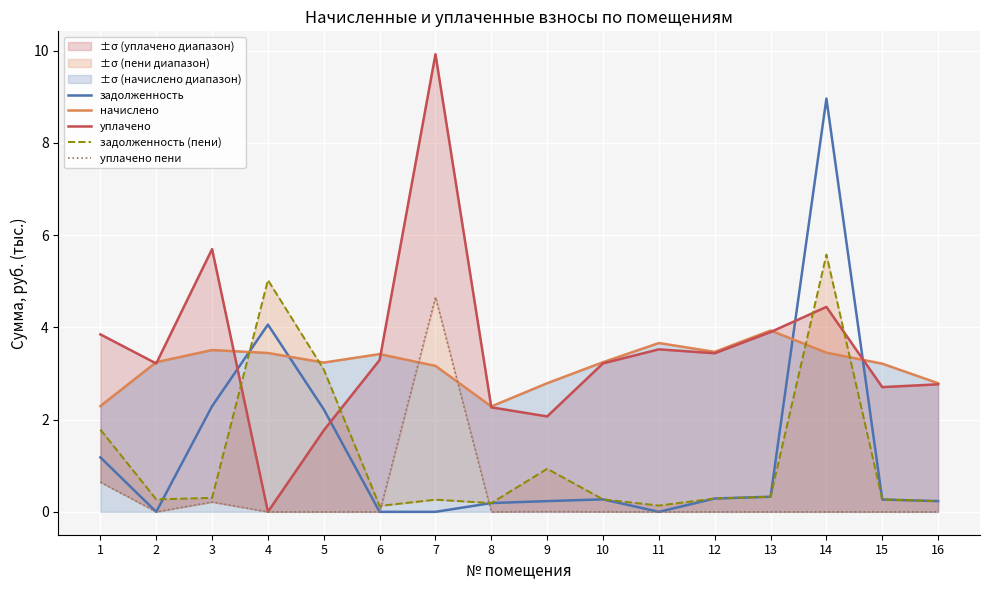

How many lines are shown in the chart?

5